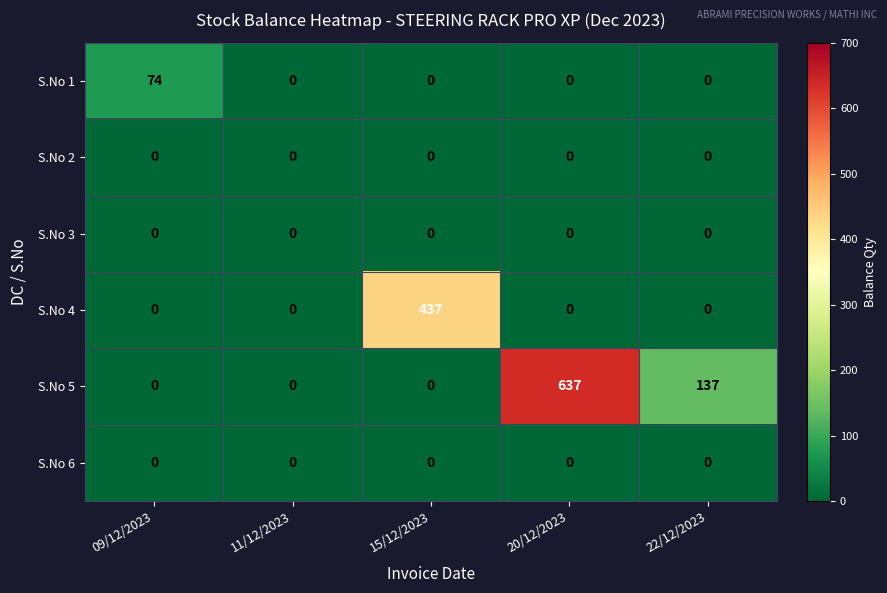

Is it true that S.No 6 equals 0 at 11/12/2023?

True